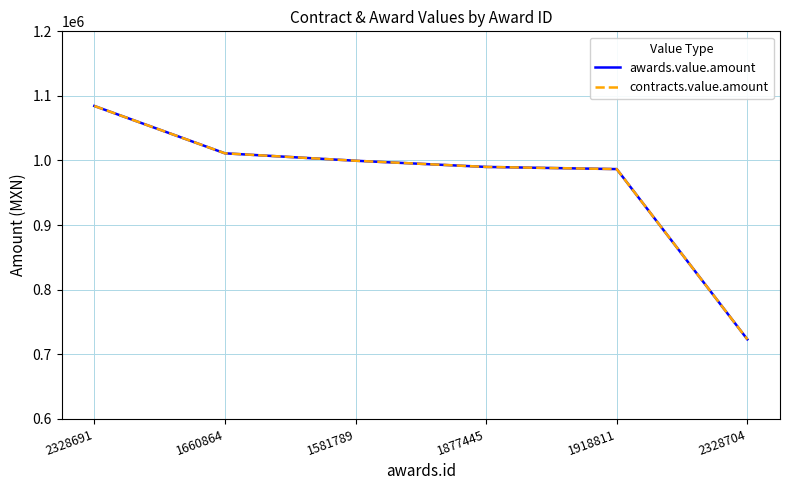

Does the chart display data point markers on the line(s)?

No